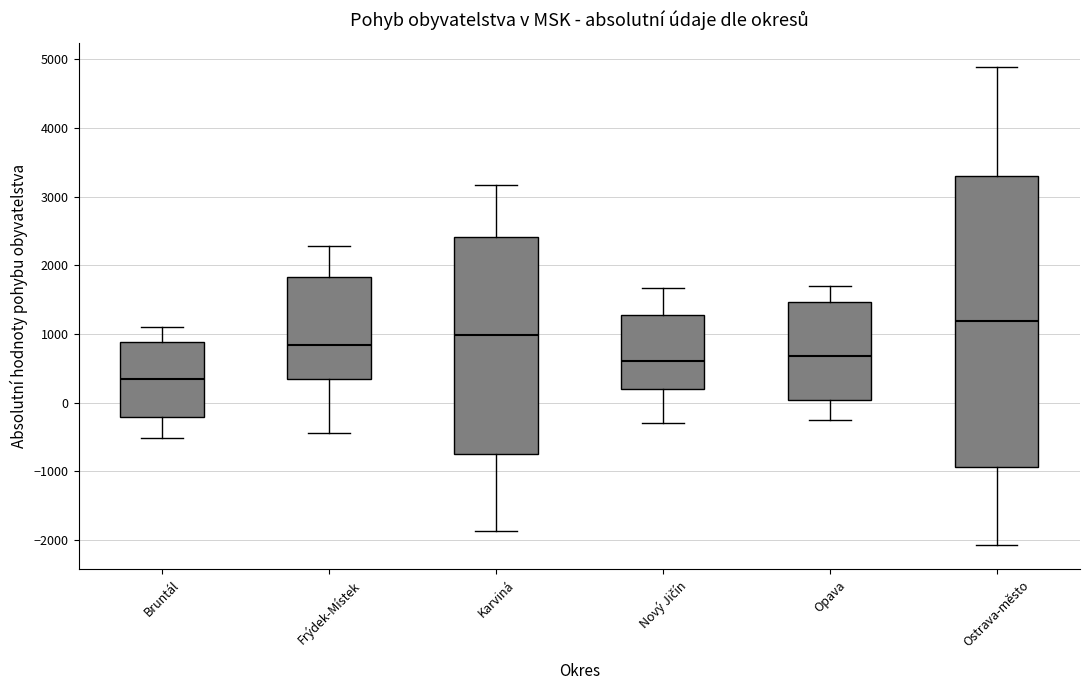

Which box has the lowest median line?

Bruntál